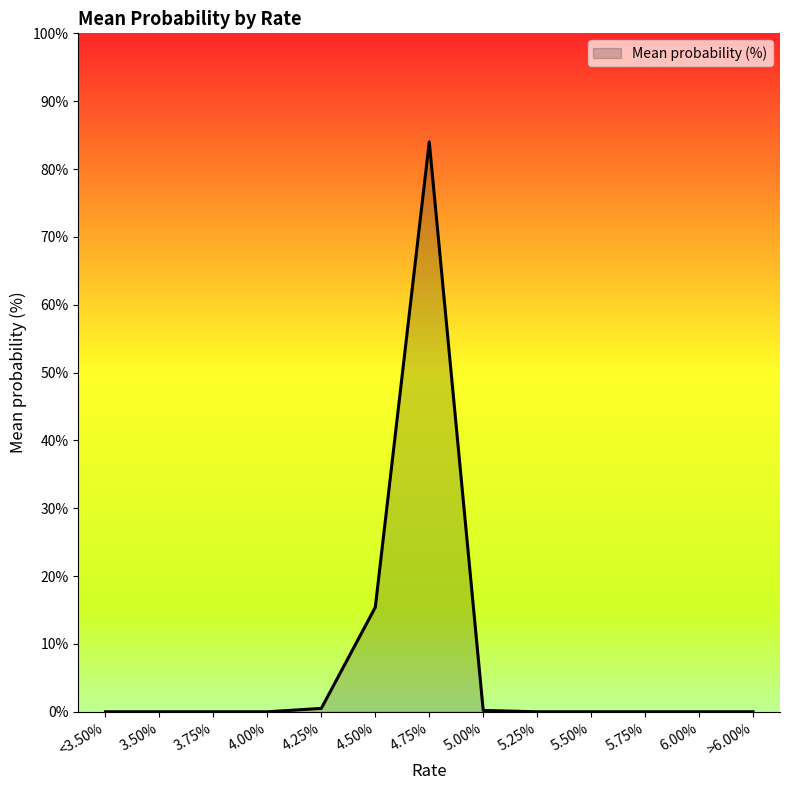

How many lines are shown in the chart?

1